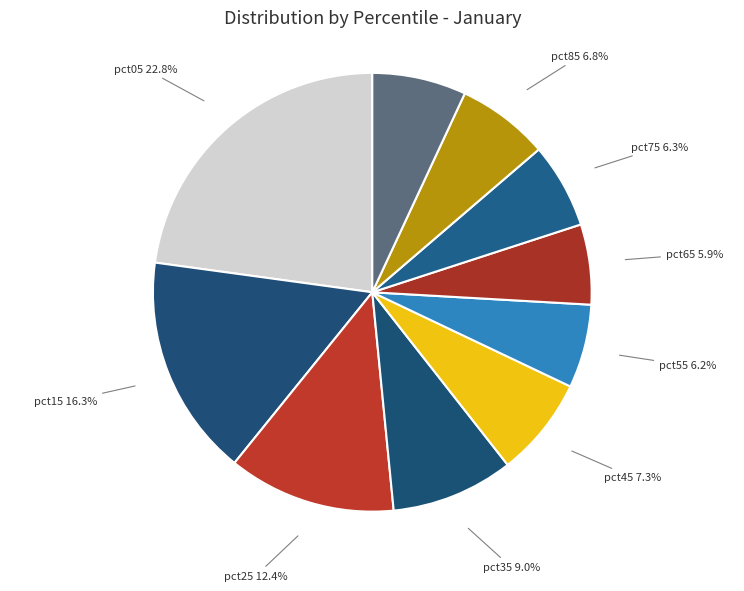

Is the sum of pct85 and pct25 greater than half?

No